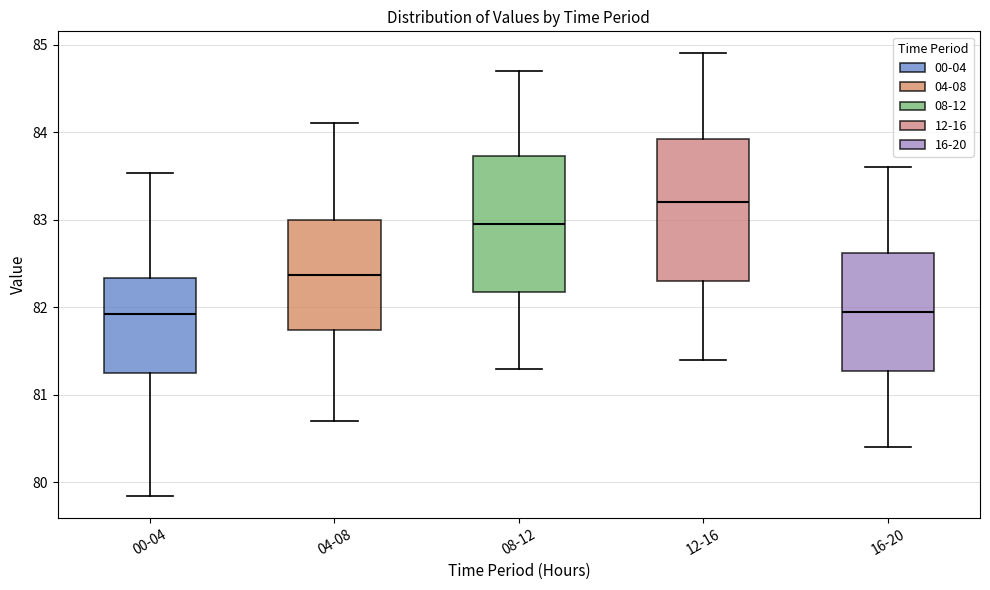

Which box's median line is the highest?

12-16